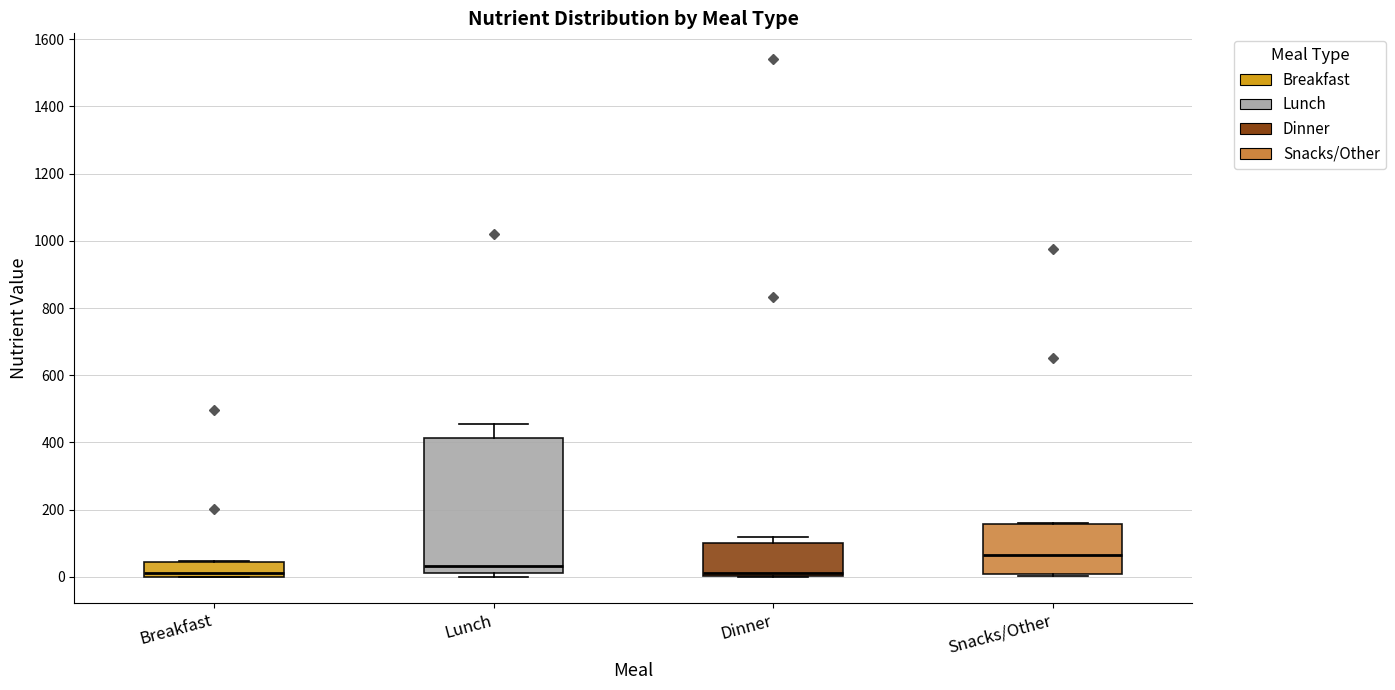

Where is the upper edge of the box for Breakfast on the y-axis? The values are not printed on the chart, so give them approximately, as read against the axis.

40